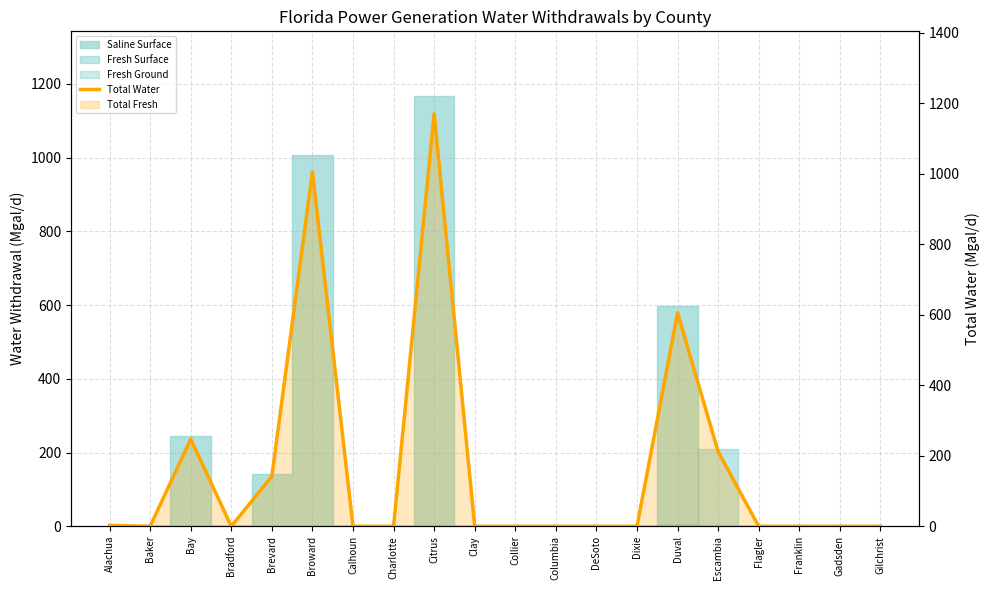

How many points are lower than both their immediate neighbors (excluding endpoints)?

2